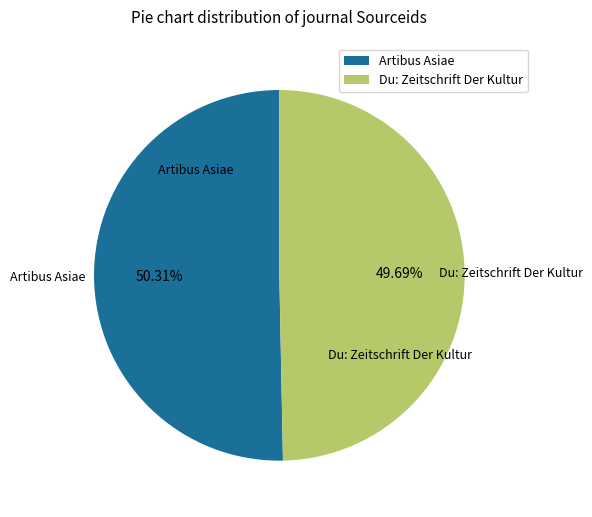

Do Artibus Asiae and Du: Zeitschrift Der Kultur together represent more than half of the pie?

Yes